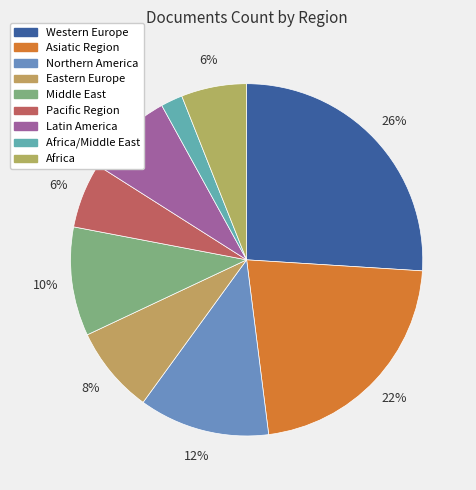

Count the number of slices in the pie.

9